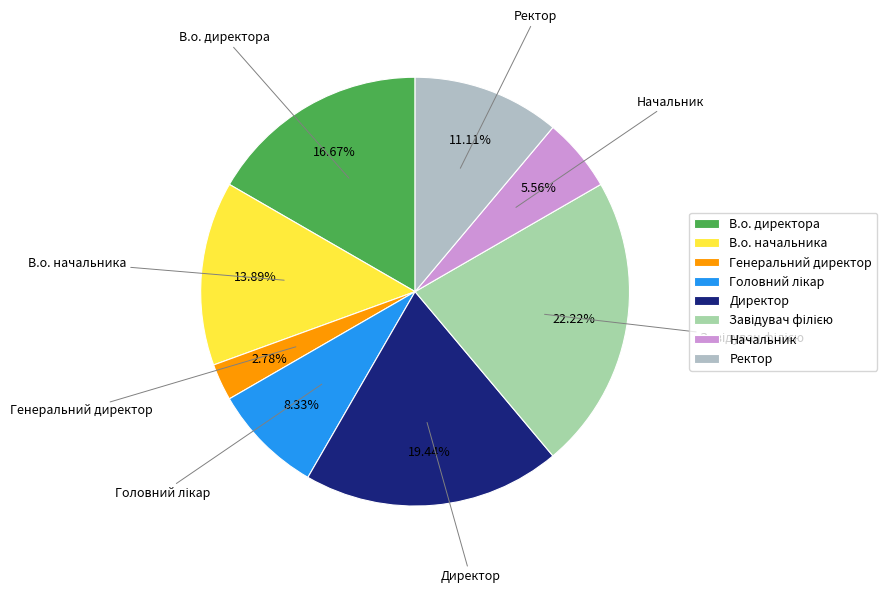

Count the number of slices in the pie.

8